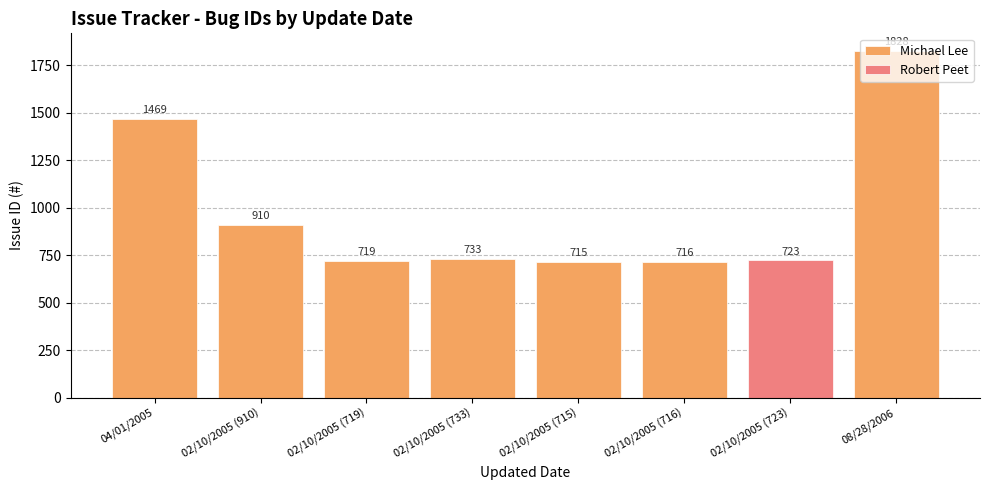

Reading left to right, list all the values displayed in this chart.

Michael Lee: 04/01/2005=1469	02/10/2005 (910)=910	02/10/2005 (719)=719	02/10/2005 (733)=733	02/10/2005 (715)=715	02/10/2005 (716)=716	02/10/2005 (723)=0	08/28/2006=1828
Robert Peet: 04/01/2005=0	02/10/2005 (910)=0	02/10/2005 (719)=0	02/10/2005 (733)=0	02/10/2005 (715)=0	02/10/2005 (716)=0	02/10/2005 (723)=723	08/28/2006=0